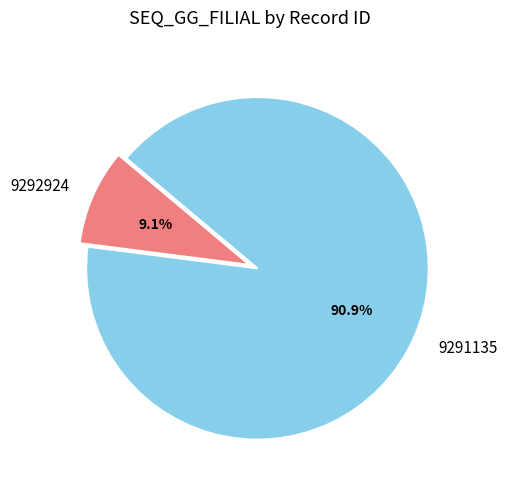

To the nearest percent, what portion does 9292924 represent?

9%